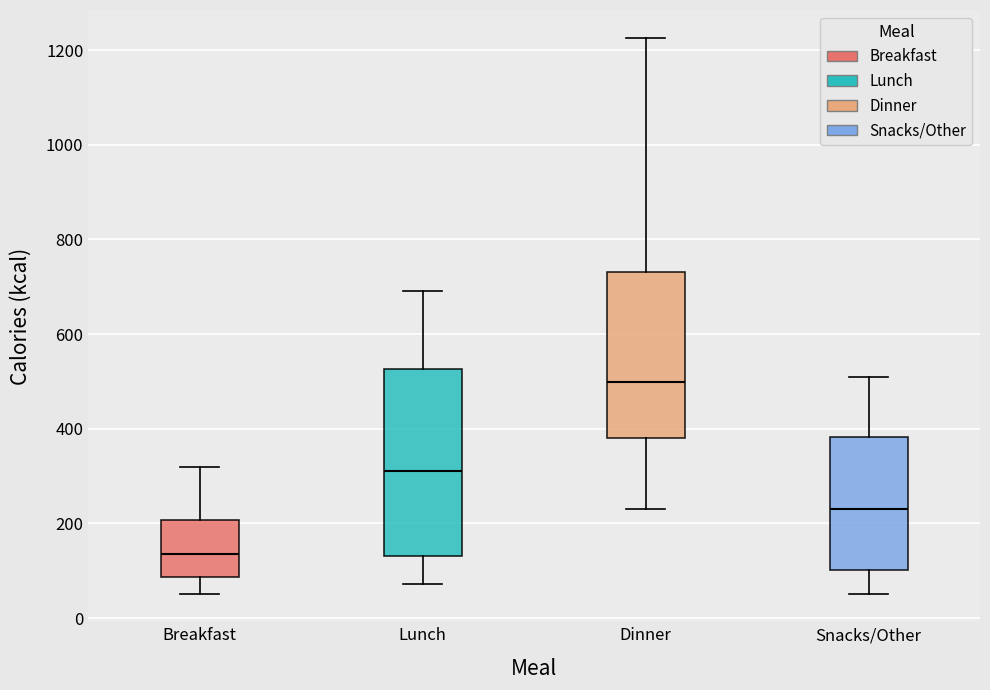

Where does the lower whisker of the box for Dinner end on the y-axis? The values are not printed on the chart, so give them approximately, as read against the axis.

240